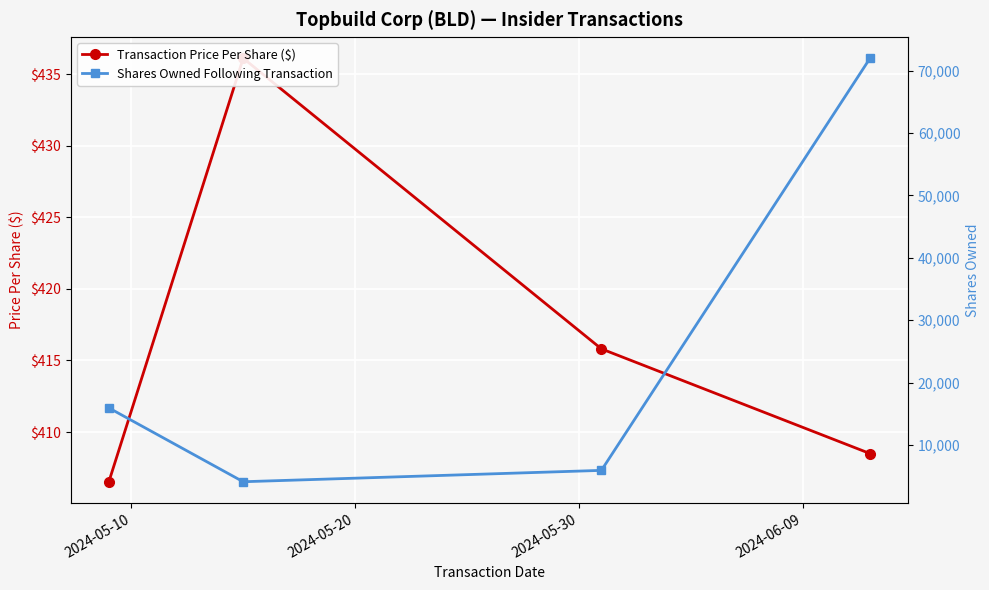

What position from the right is 2024-06-09?

1